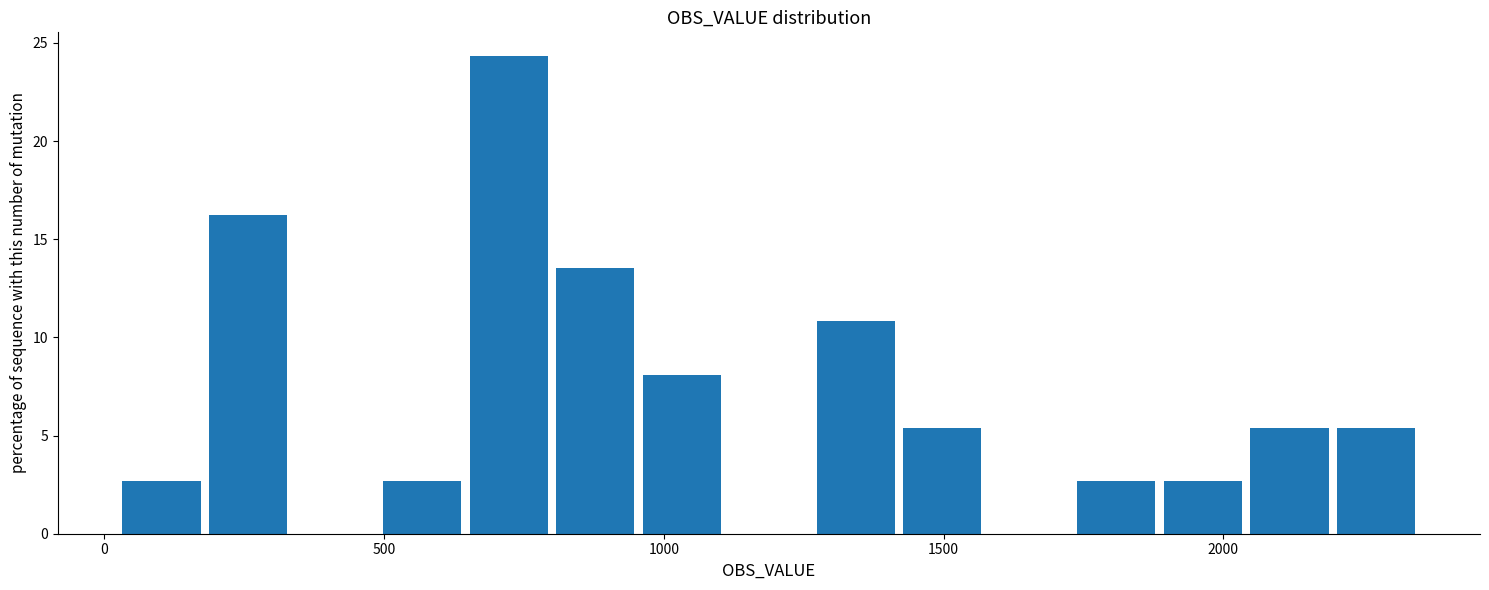

Read against the x-axis, roughly where is the centre of the tallest bar?

700